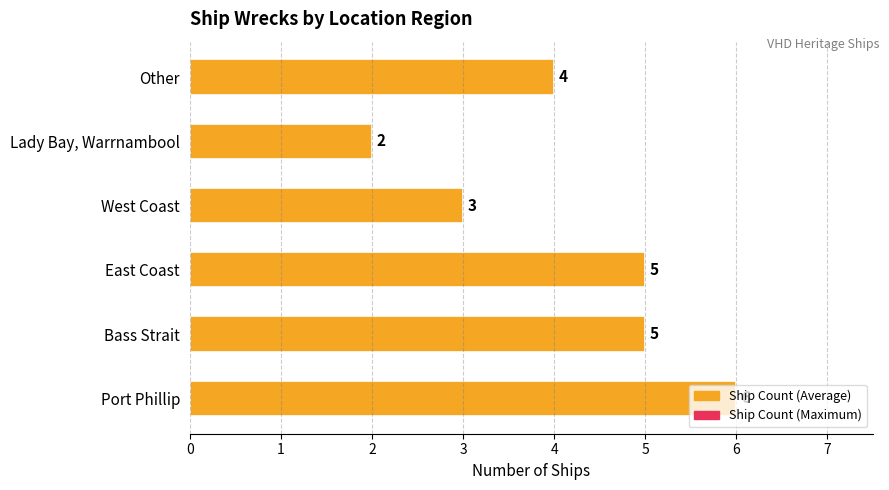

True or false: the data shows 2 at Other.

False